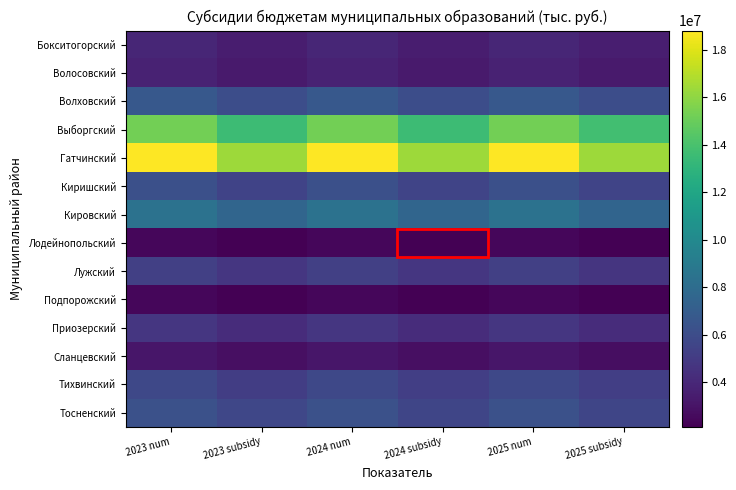

Which series has the largest total across all categories?

Гатчинский